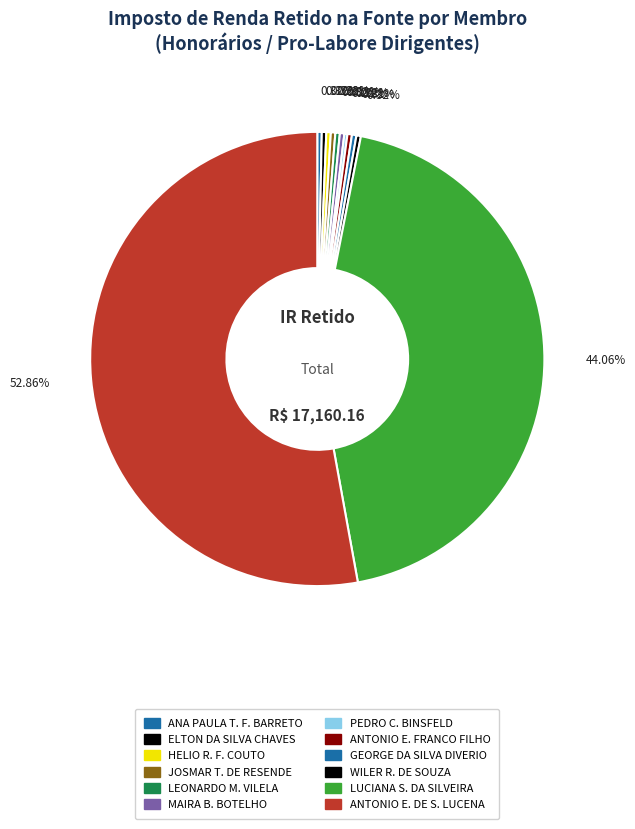

How many segments does this pie chart have?

12